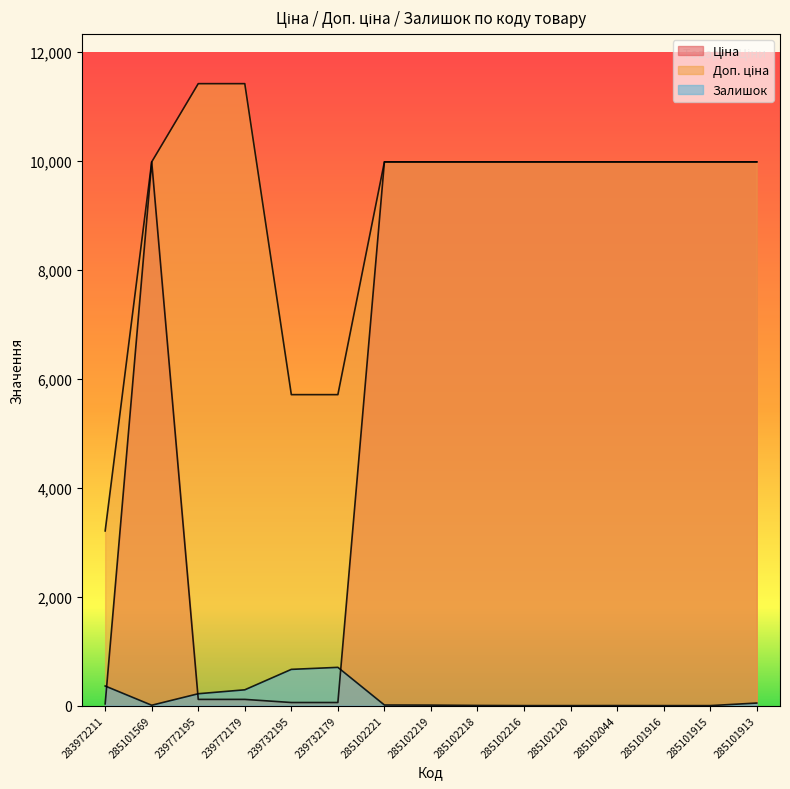

Which series changed the most between 285102218 and 285101915?

Залишок